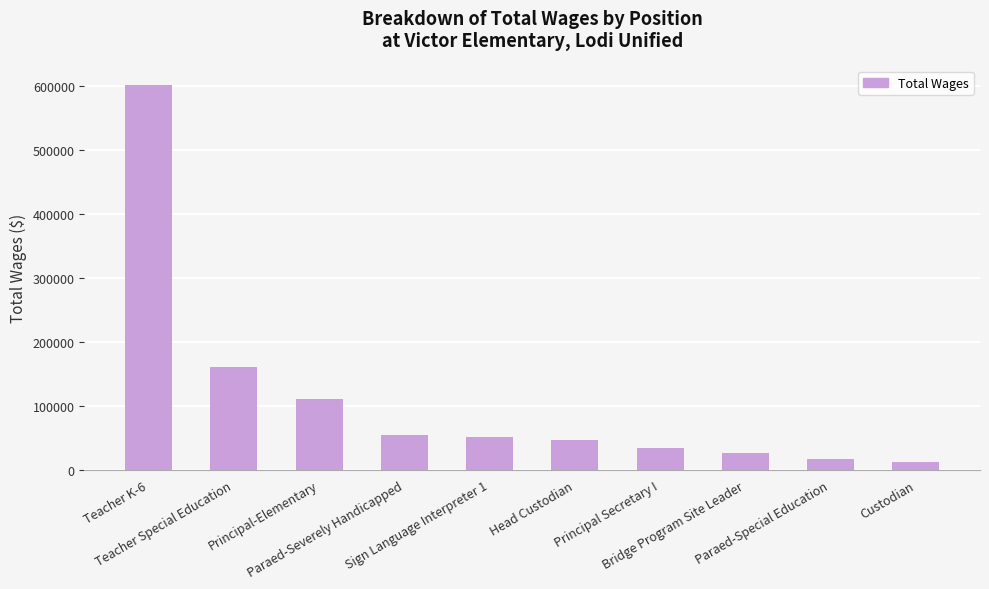

How many bars are there in total?

10